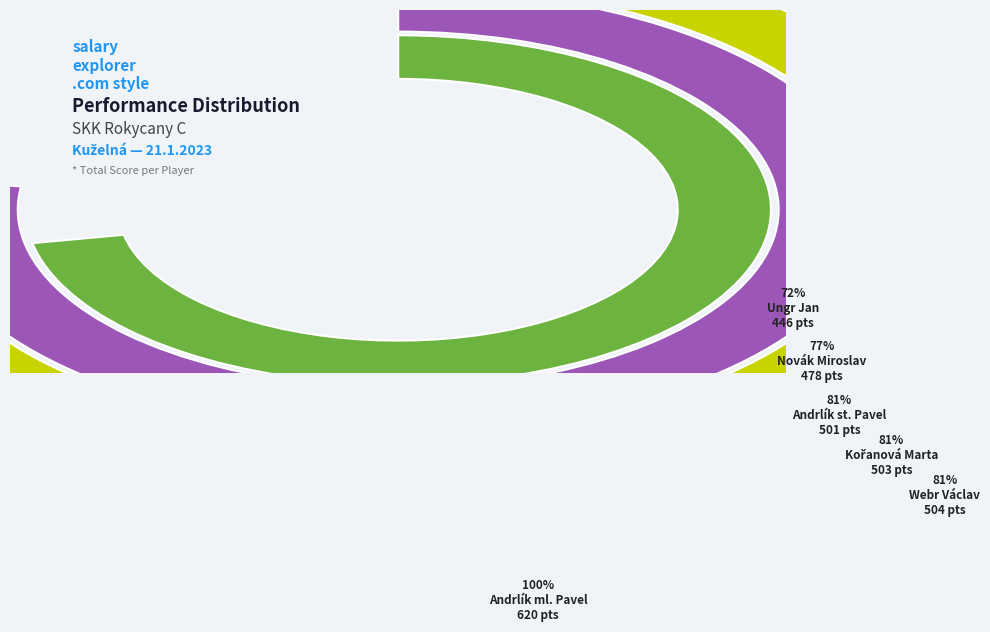

To the nearest percent, what percentage of the pie is Andrlík ml. Pavel?

20%